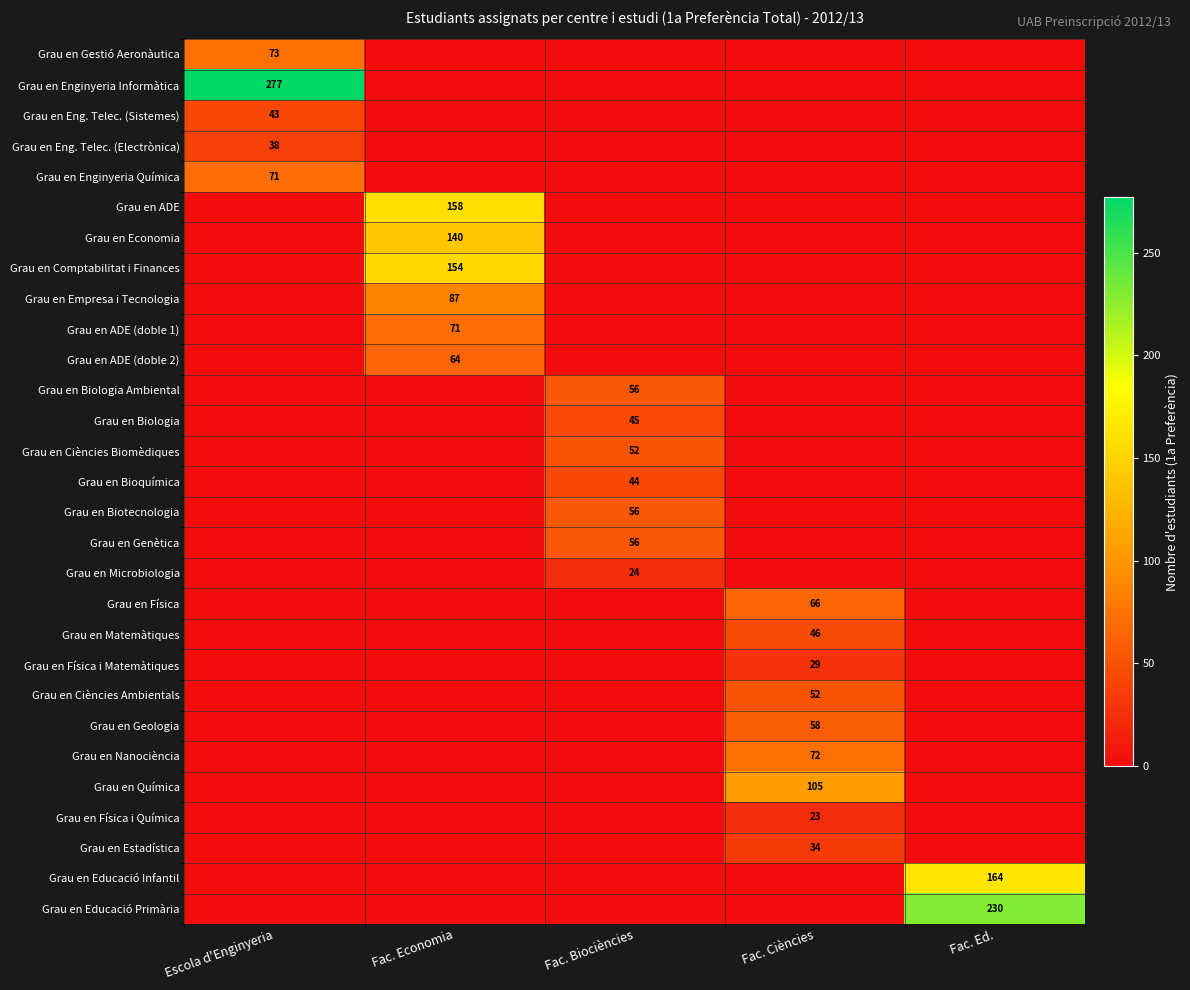

True or false: Grau en Microbiologia has a value of 24 at Fac. Biociències.

True